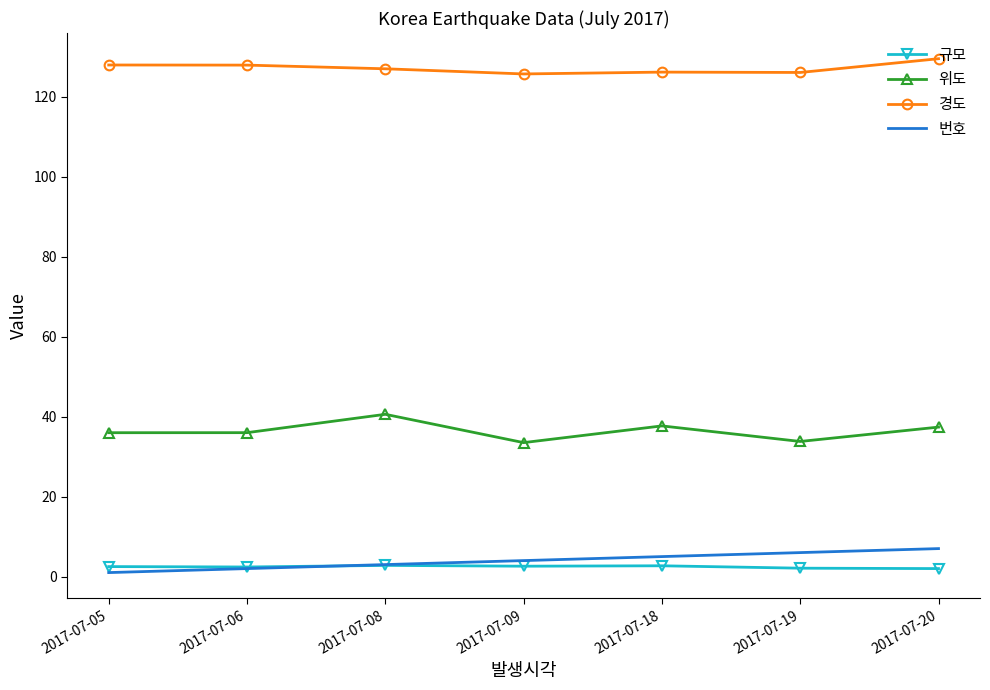

What is the total value across all series at 2017-07-08?

173.4